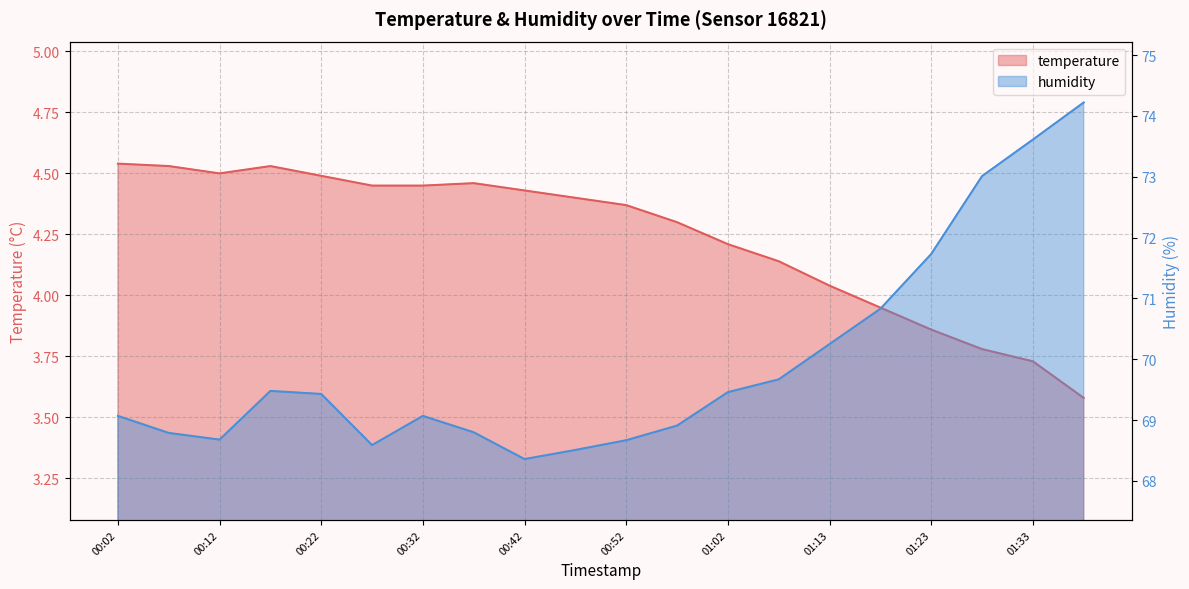

What is the label of the 10th point from the left?

00:47